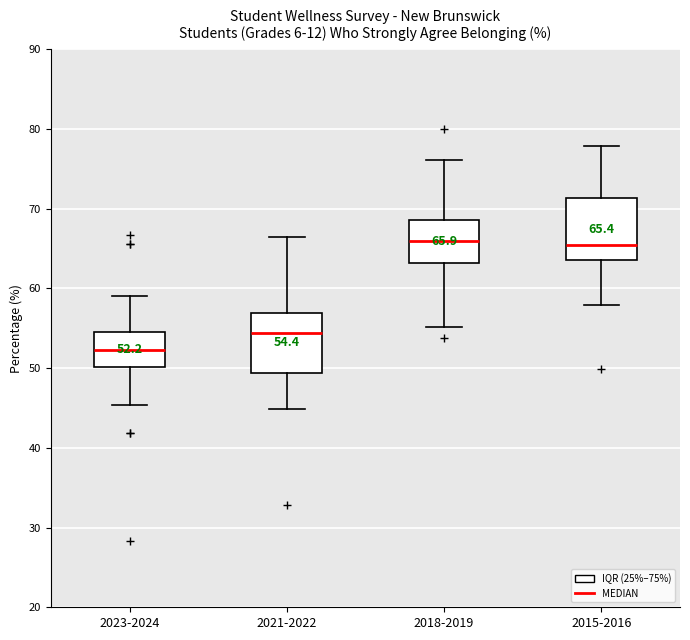

Which box has the lowest median line?

2023-2024